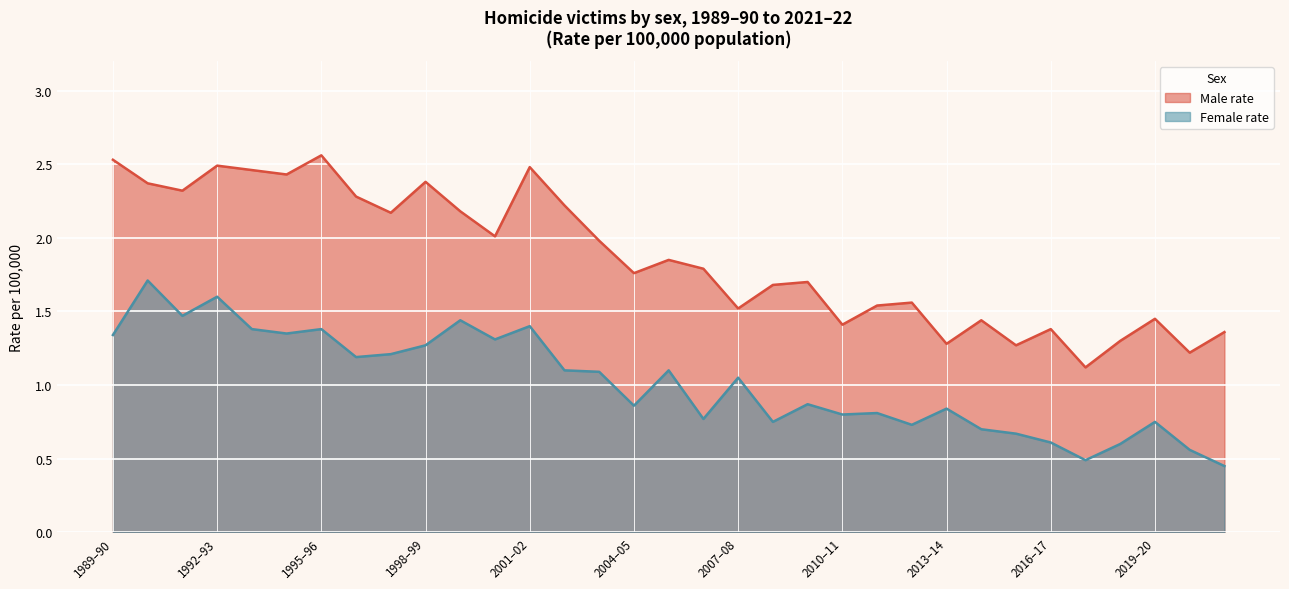

How many lines are shown in the chart?

2